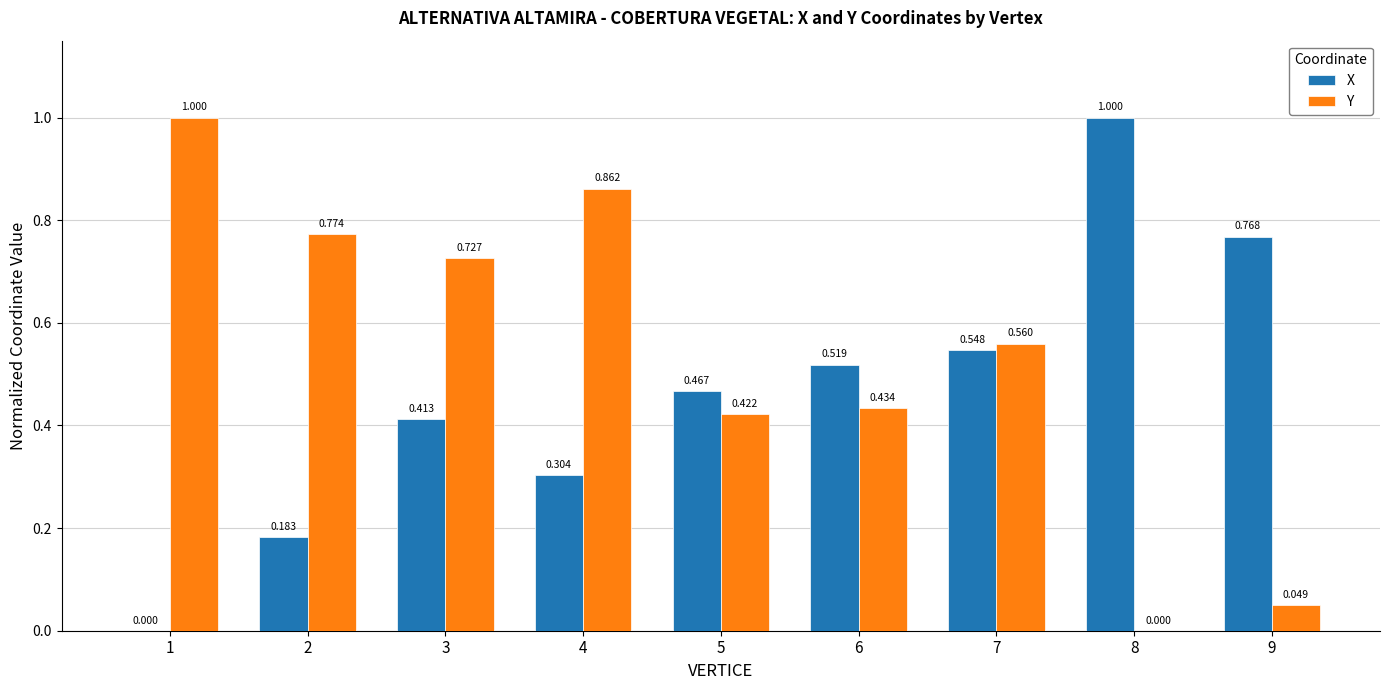

How many categories are shown in the chart?

9